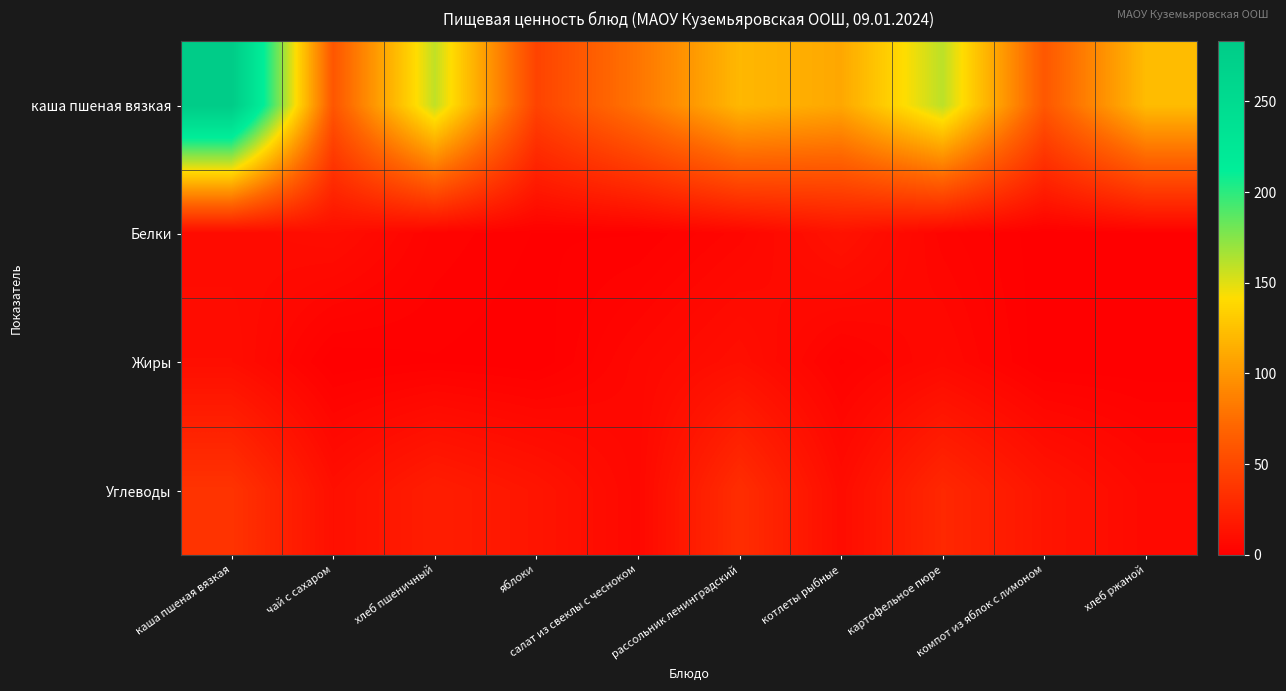

Reading left to right, extract all data points from this chart.

каша пшеная вязкая: каша пшеная вязкая=283.0	чай с сахаром=60.0	хлеб пшеничный=159.0	яблоки=47.0	салат из свеклы с чесноком=80.0	рассольник ленинградский=119.7	котлеты рыбные=110.0	картофельное пюре=160.4	компот из яблок с лимоном=61.0	хлеб ржаной=122.0
Белки: каша пшеная вязкая=8.0	чай с сахаром=10.0	хлеб пшеничный=3.0	яблоки=1.0	салат из свеклы с чесноком=1.0	рассольник ленинградский=5.0	котлеты рыбные=13.0	картофельное пюре=3.8	компот из яблок с лимоном=0.2	хлеб ржаной=1.0
Жиры: каша пшеная вязкая=10.0	чай с сахаром=0.0	хлеб пшеничный=1.0	яблоки=0.0	салат из свеклы с чесноком=6.0	рассольник ленинградский=11.0	котлеты рыбные=2.0	картофельное пюре=7.0	компот из яблок с лимоном=0.0	хлеб ржаной=0.0
Углеводы: каша пшеная вязкая=36.0	чай с сахаром=11.0	хлеб пшеничный=21.0	яблоки=15.0	салат из свеклы с чесноком=6.0	рассольник ленинградский=32.0	котлеты рыбные=9.0	картофельное пюре=28.0	компот из яблок с лимоном=15.0	хлеб ржаной=7.0